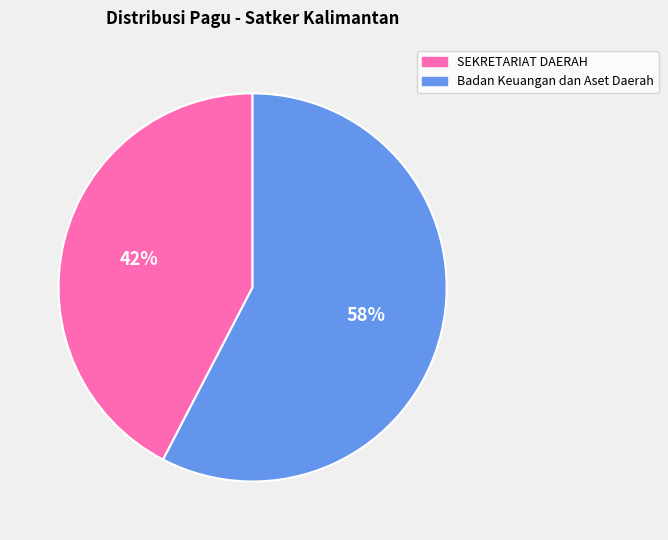

Is there any slice that represents more than half of the pie?

Yes